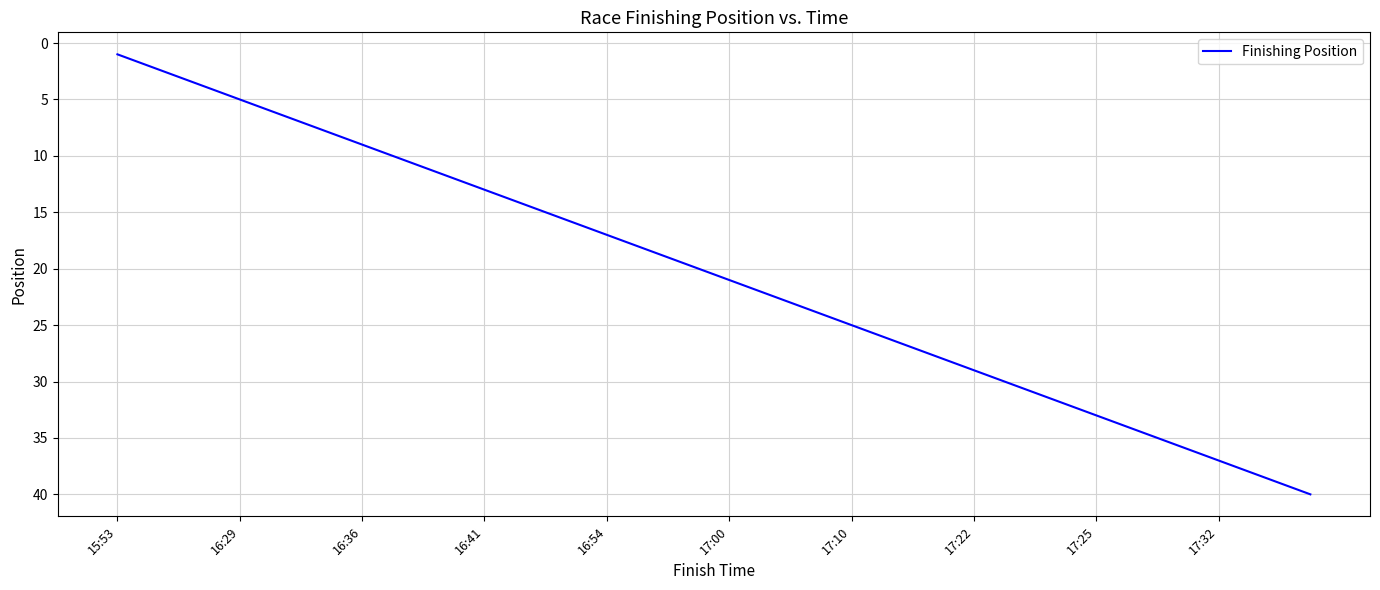

What is the greatest value displayed?

40